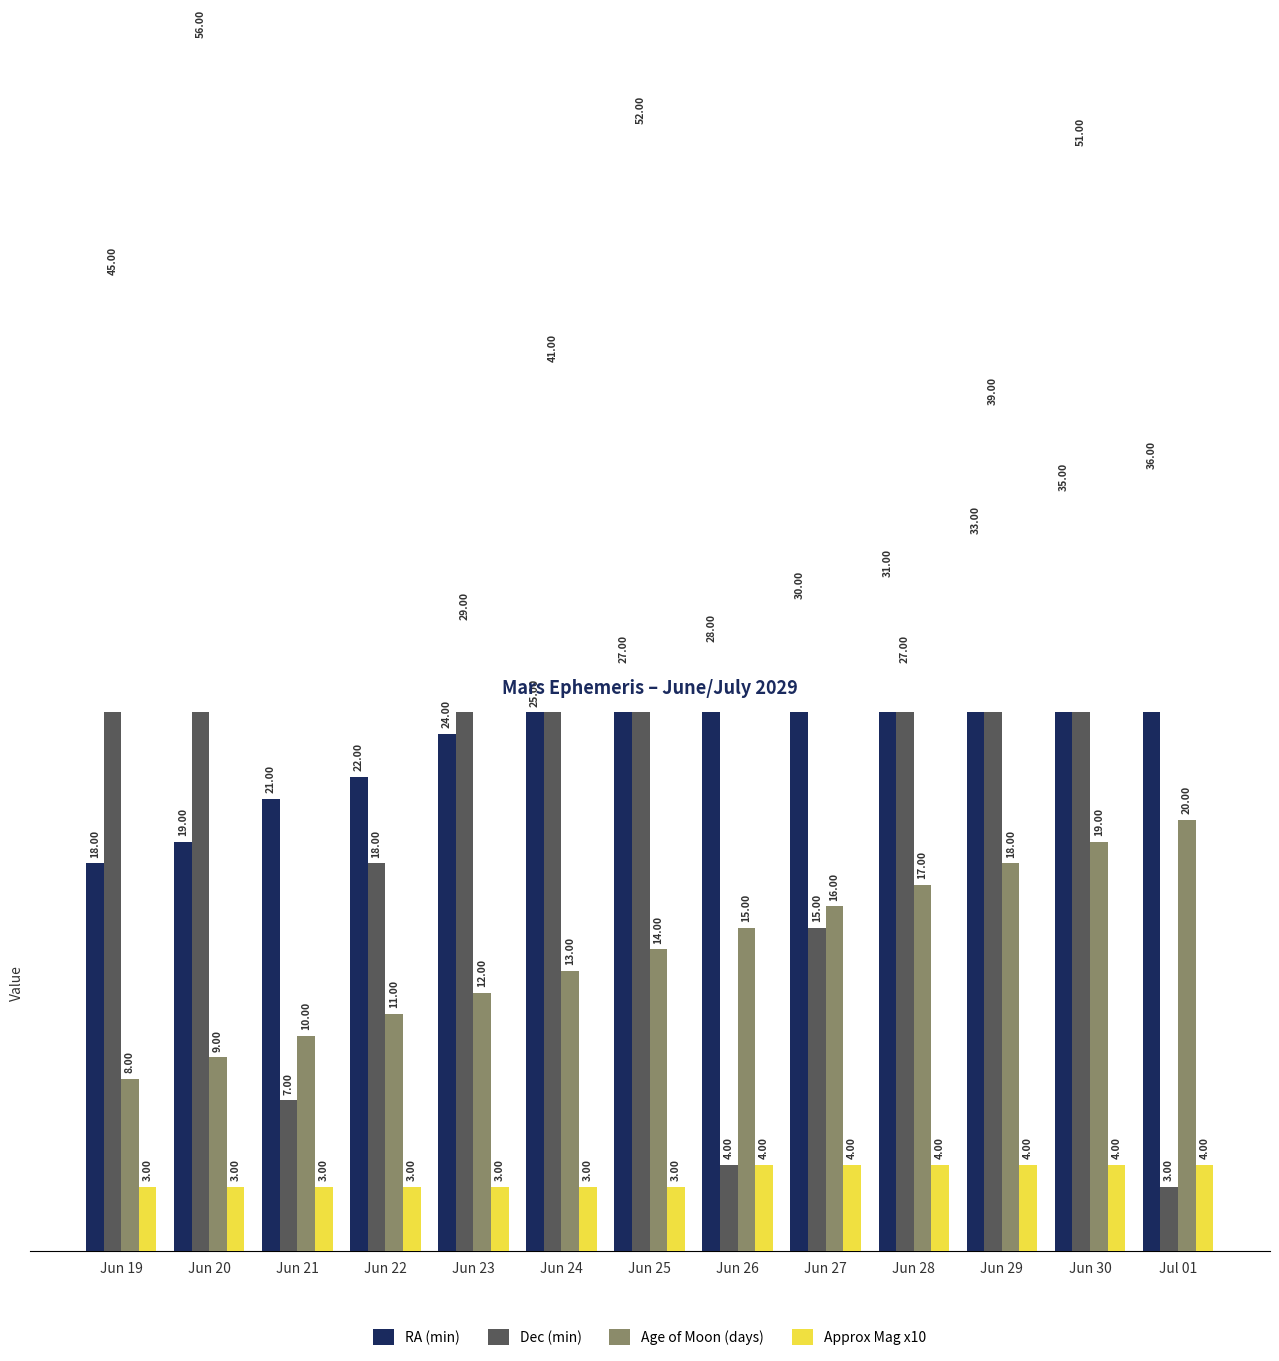

Reading left to right, what are all the values shown in this chart?

RA (min): 18	19	21	22	24	25	27	28	30	31	33	35	36
Dec (min): 45	56	7	18	29	41	52	4	15	27	39	51	3
Age of Moon (days): 8	9	10	11	12	13	14	15	16	17	18	19	20
Approx Mag x10: 3	3	3	3	3	3	3	4	4	4	4	4	4